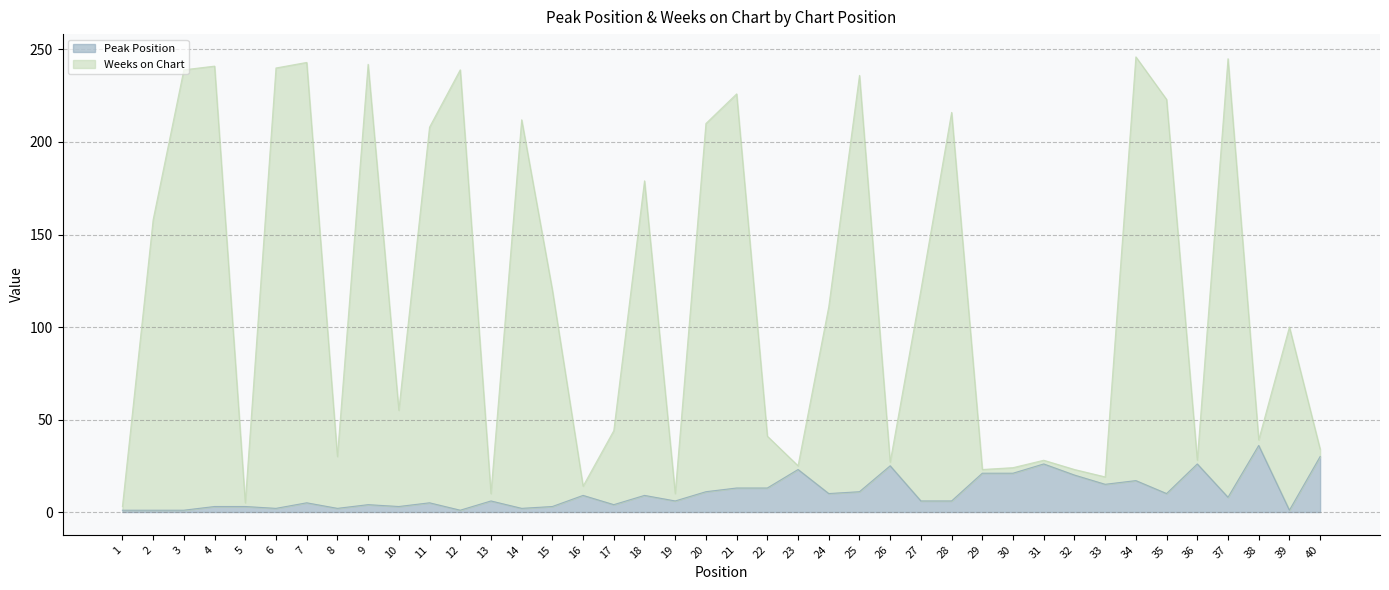

Reading left to right, list all the values displayed in this chart.

Peak Position: 1	1	1	3	3	2	5	2	4	3	5	1	6	2	3	9	4	9	6	11	13	13	23	10	11	25	6	6	21	21	26	20	15	17	10	26	8	36	1	30
Weeks on Chart: 3	158	239	241	5	240	243	30	242	55	208	239	10	212	120	14	44	179	10	210	226	41	25	111	236	27	120	216	23	24	28	23	19	246	223	28	245	39	100	34